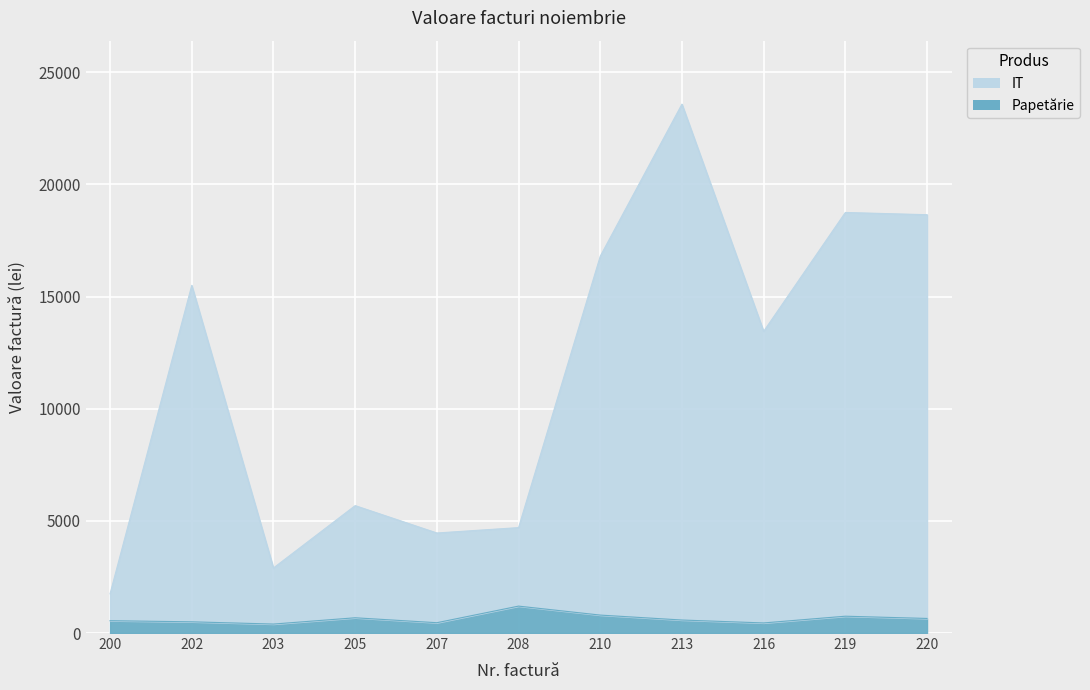

What is the highest value of the Papetărie series?

1200